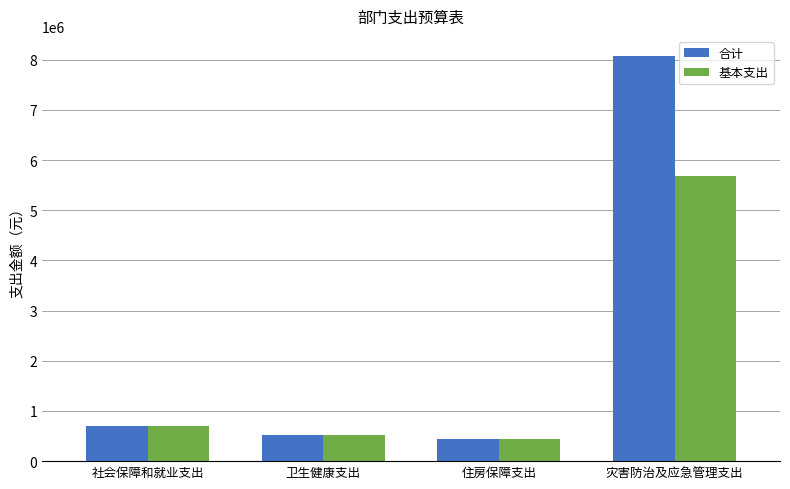

Rank the categories by 合计 value from highest to lowest.

灾害防治及应急管理支出, 社会保障和就业支出, 卫生健康支出, 住房保障支出